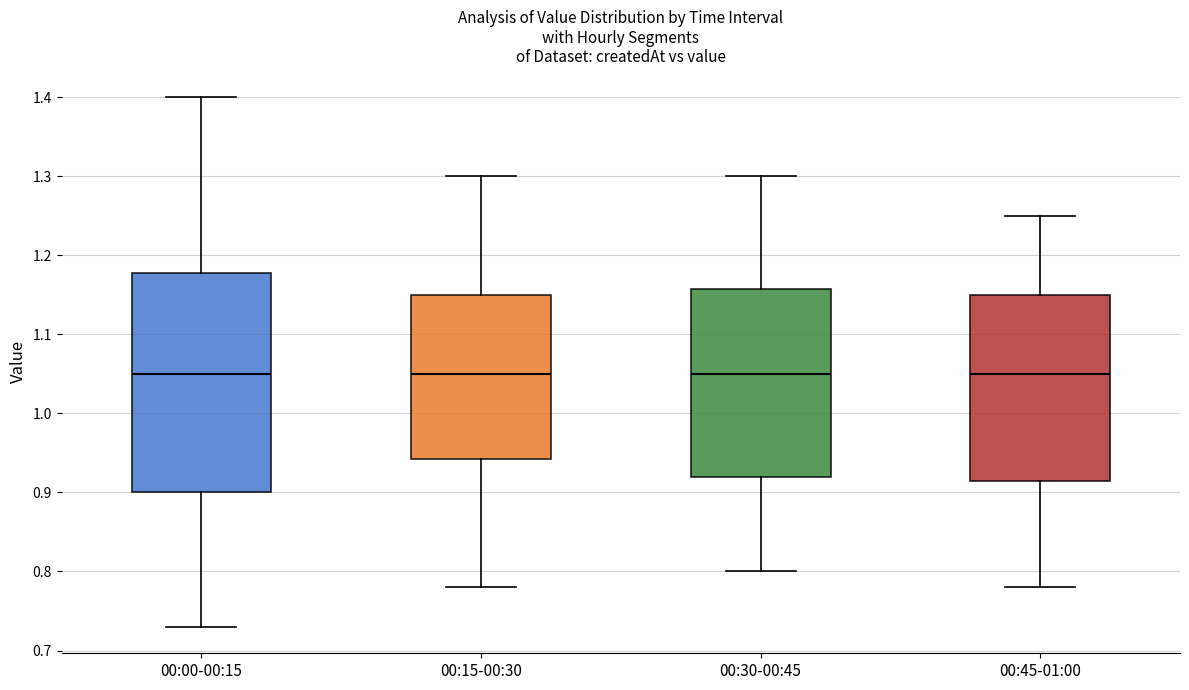

Reading left to right, read every box against the y-axis: the position of its median line, the range the box covers, and the ends of its whiskers. The values are not printed on the chart, so give them approximately, as read against the axis.

00:00-00:15: median 1.05, box 0.90 to 1.18, whiskers 0.73 to 1.40
00:15-00:30: median 1.05, box 0.94 to 1.15, whiskers 0.78 to 1.30
00:30-00:45: median 1.05, box 0.92 to 1.16, whiskers 0.80 to 1.30
00:45-01:00: median 1.05, box 0.92 to 1.15, whiskers 0.78 to 1.25